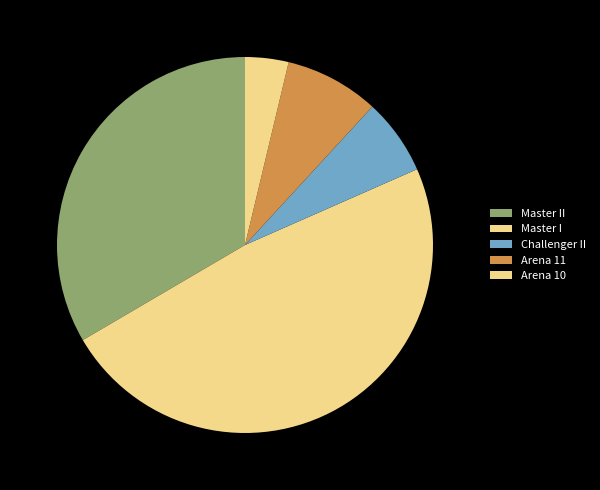

Rank the categories by value from highest to lowest.

Master I, Master II, Arena 11, Challenger II, Arena 10